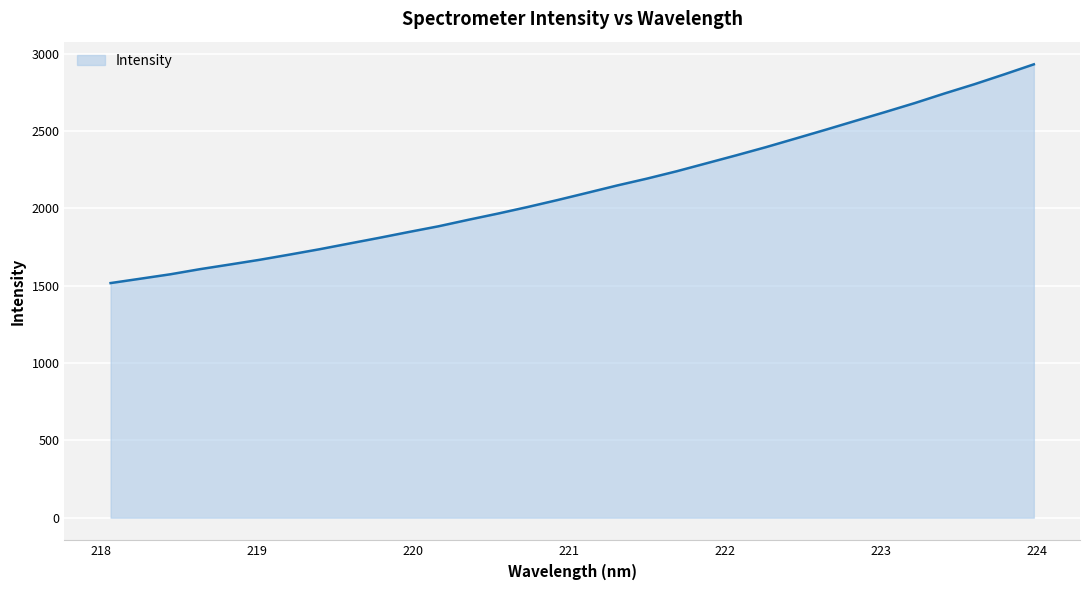

What is the sum of all values?

68107.3